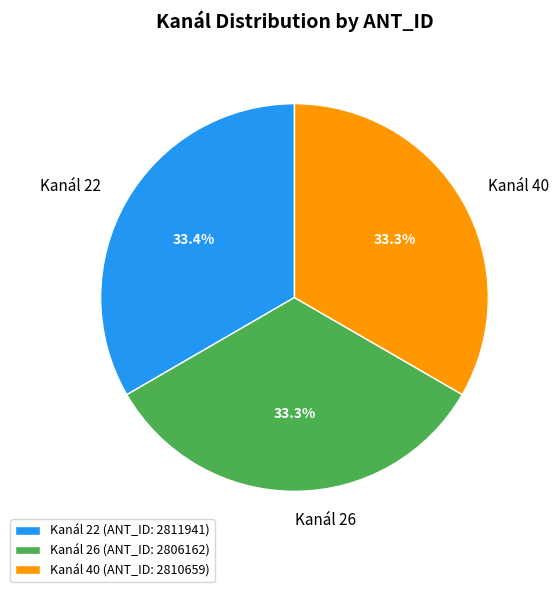

What is the ratio of the value at Kanál 26 to the value at Kanál 22?

1.0